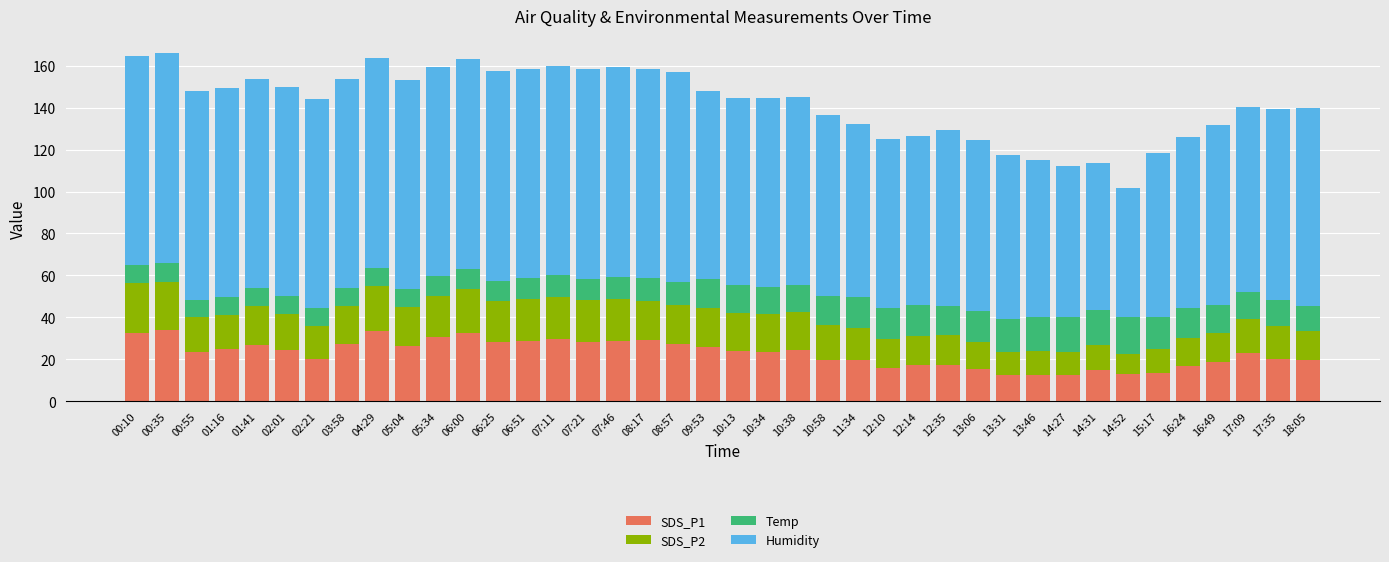

How many data points does each series have?

40